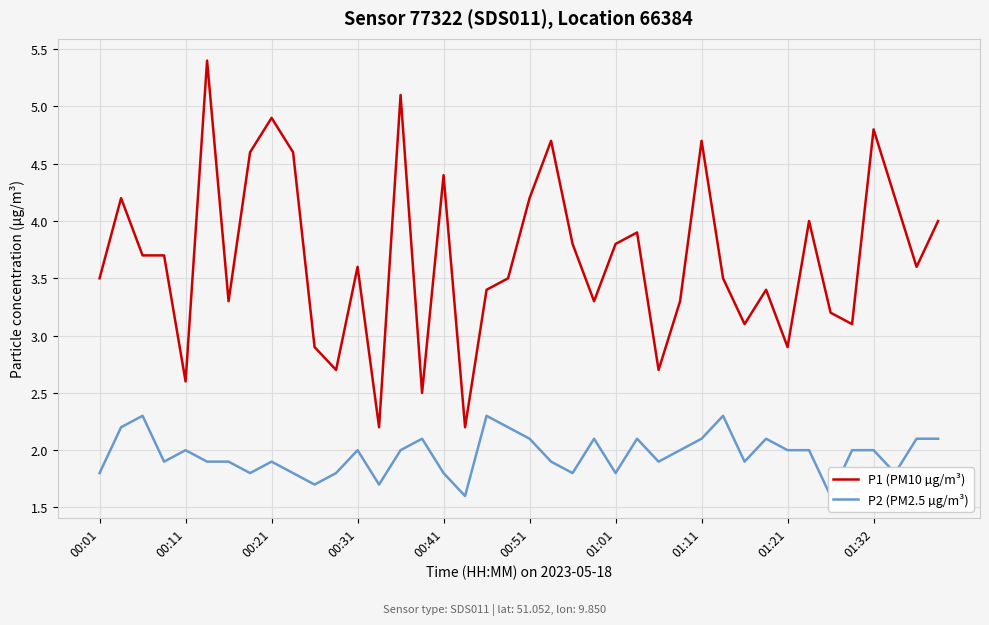

What is the highest value of the P1 (PM10 µg/m³) series?

5.4